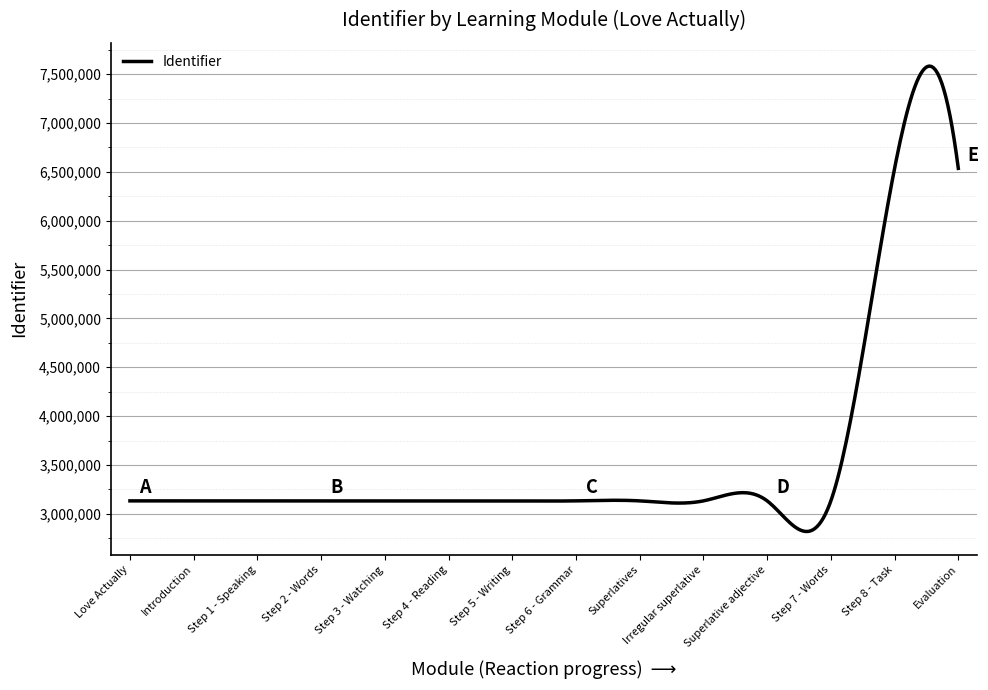

What is the minimum value shown in the chart?

2818999.4